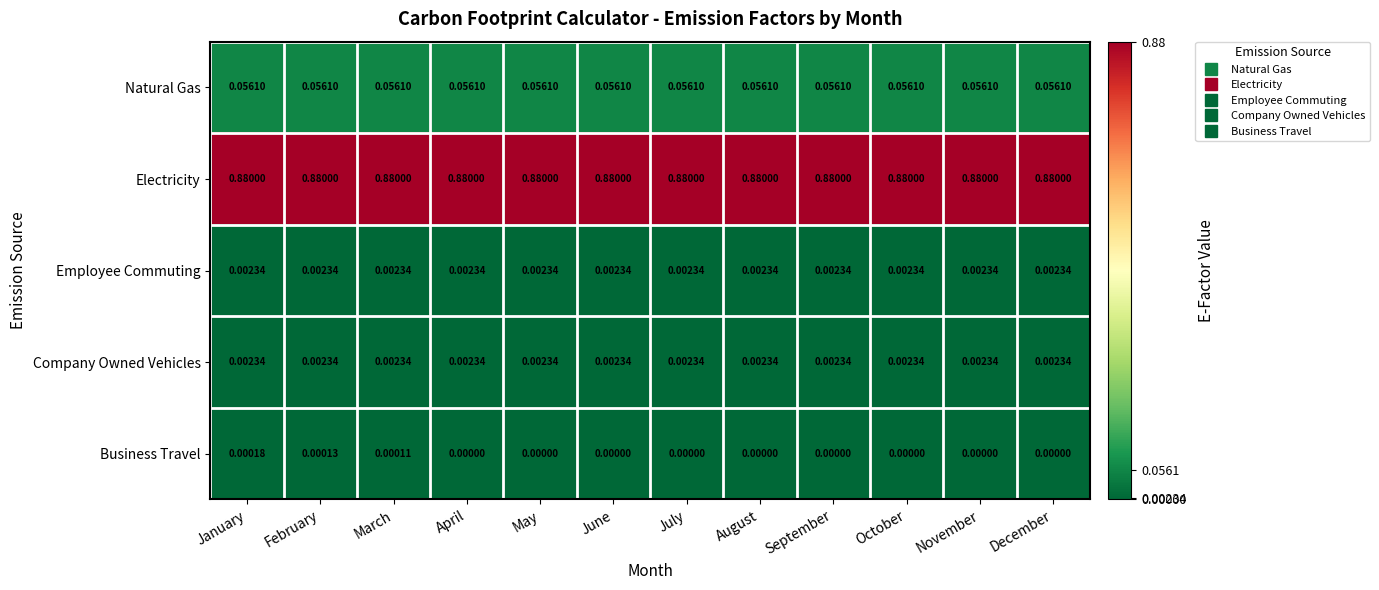

At which category is the sum across all series the highest?

January